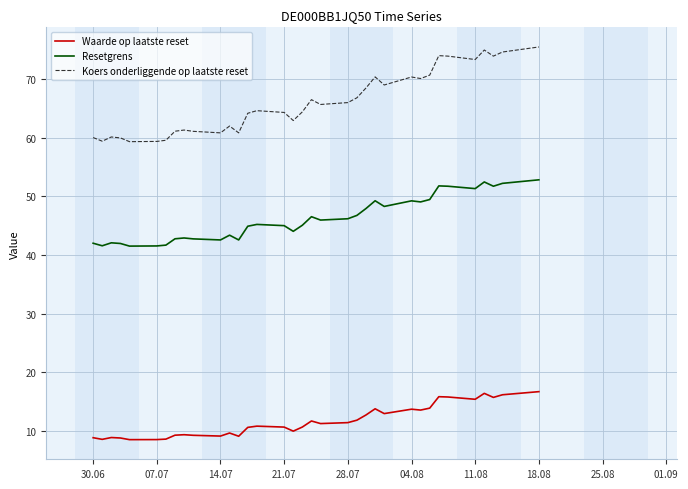

Which series has the widest spread of values?

Koers onderliggende op laatste reset